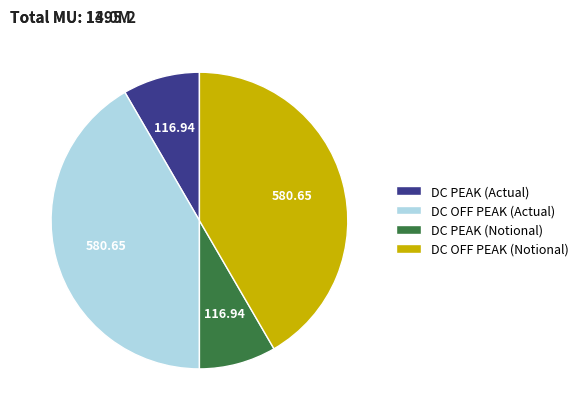

Is the sum of DC PEAK (Notional) and DC PEAK (Actual) greater than half?

No